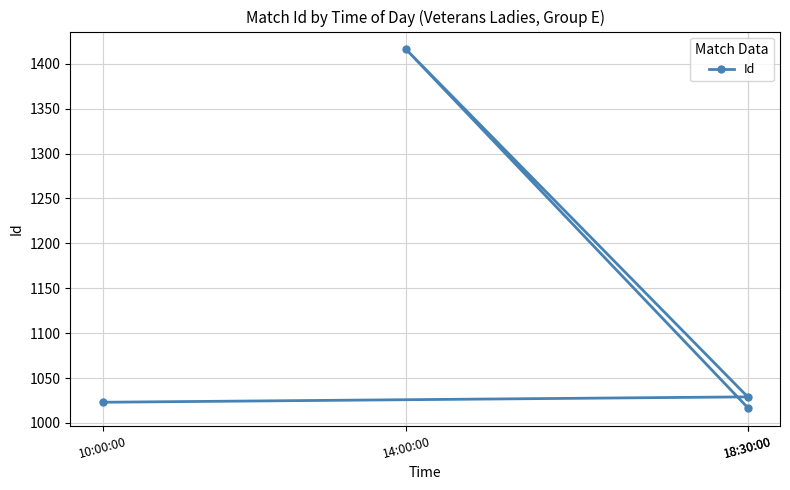

What is the label of the 3rd point from the left?

18:30:00